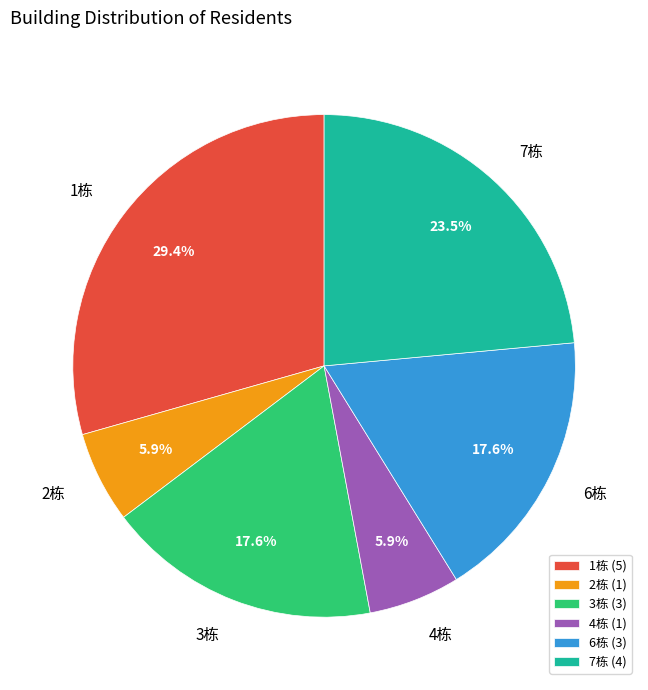

Which has a higher value, 2栋 or 7栋?

7栋